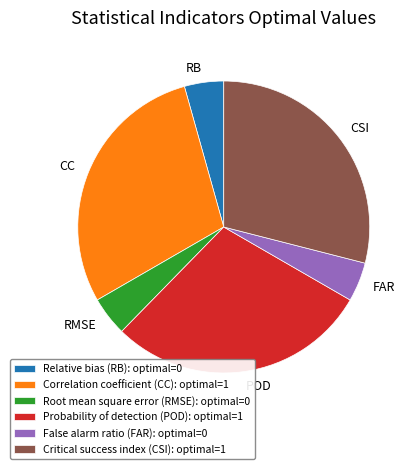

Do POD and FAR together represent more than half of the pie?

No